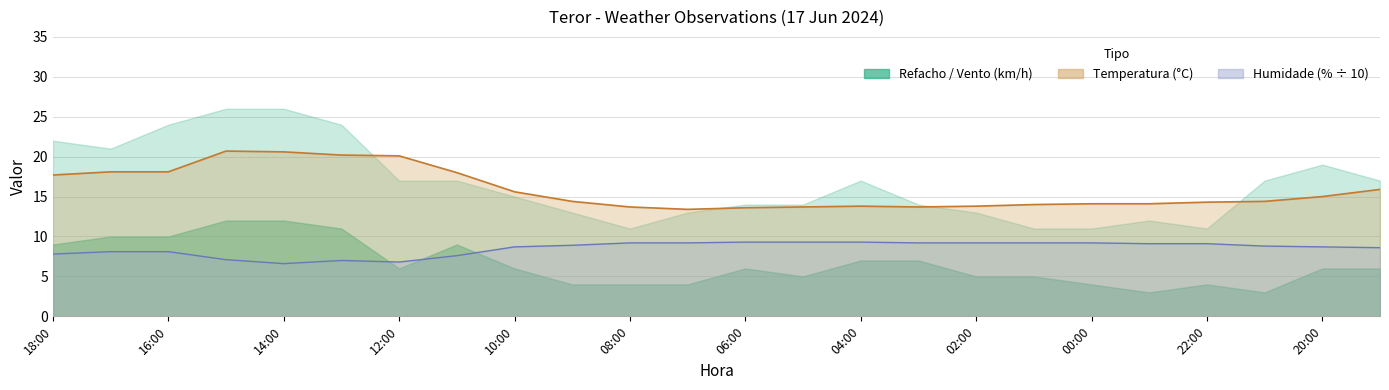

Does the chart display data point markers on the line(s)?

No